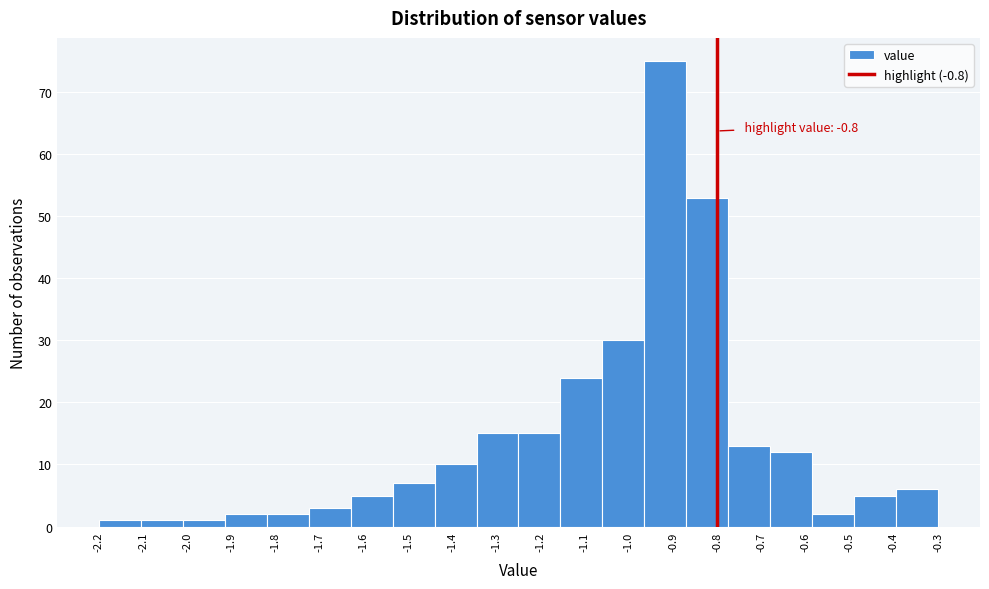

Which range on the x-axis has the tallest bar?

-0.965 to -0.870